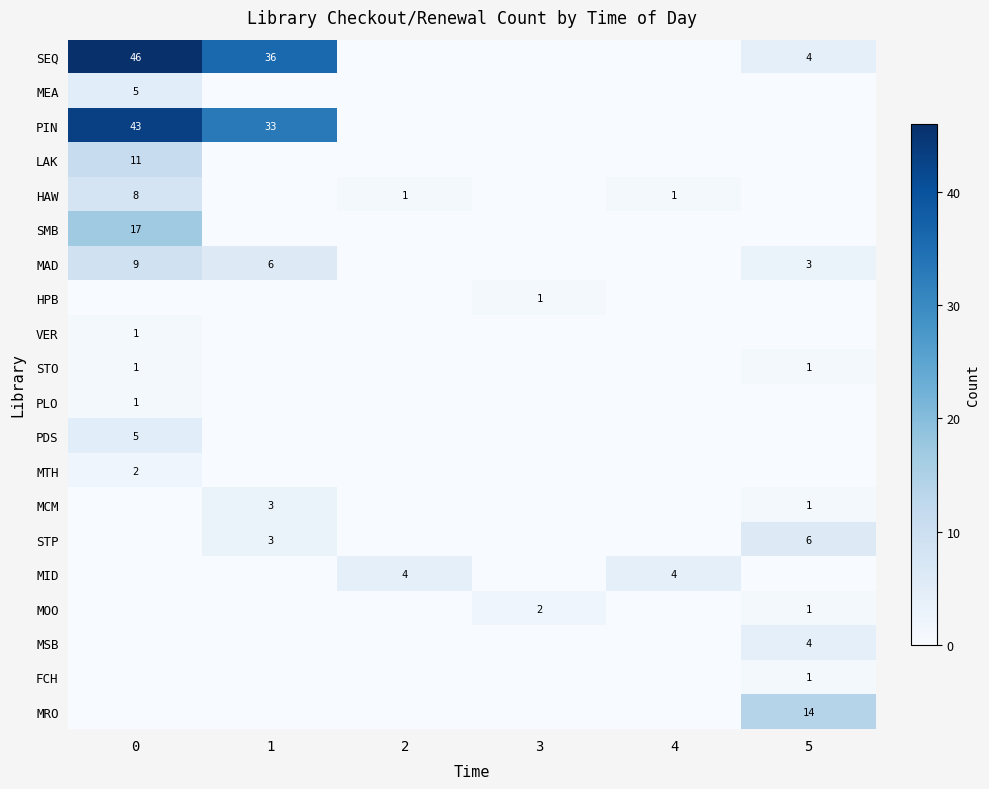

Which series has the largest total across all categories?

SEQ